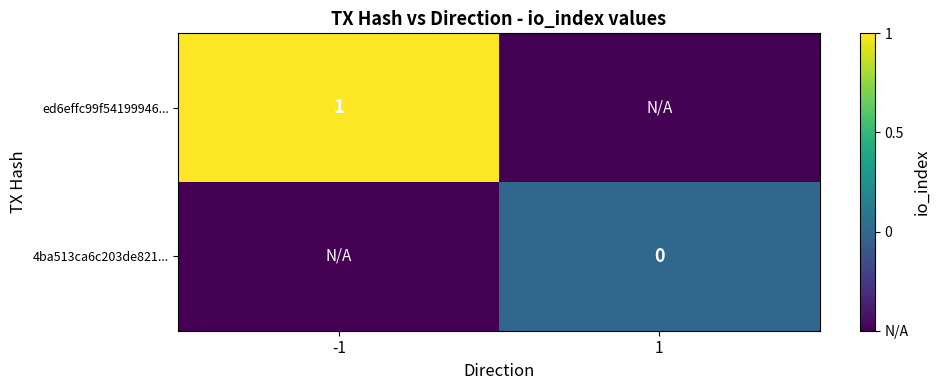

The value of ed6effc99f54199946... at -1 is 0.4. True or false?

False